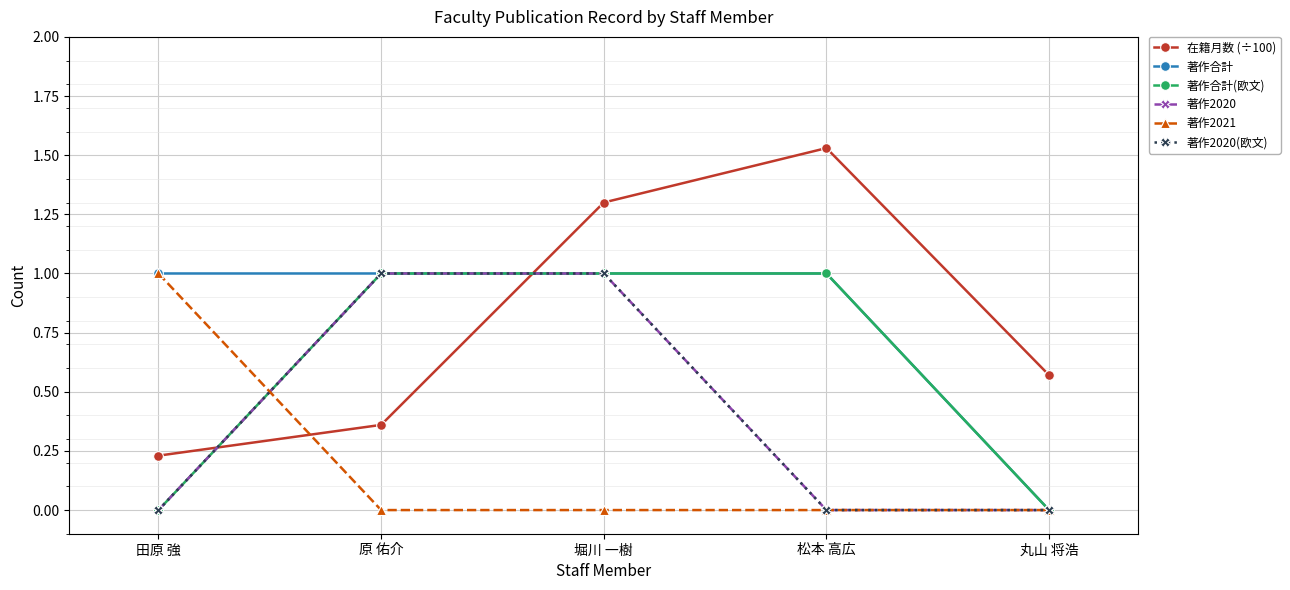

What is the label of the 5th point from the right?

田原 強